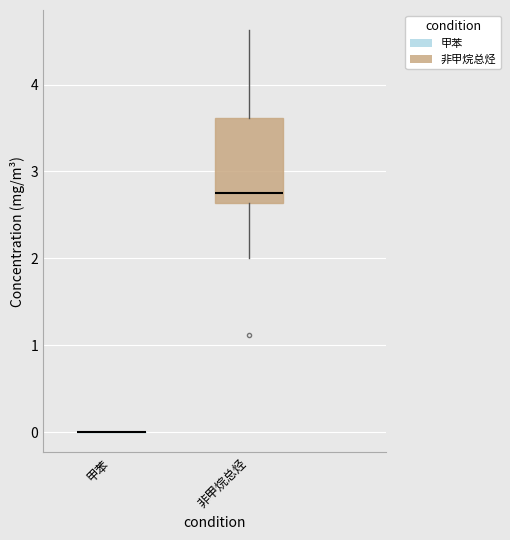

Reading left to right, read every box against the y-axis: the position of its median line, the range the box covers, and the ends of its whiskers. The values are not printed on the chart, so give them approximately, as read against the axis.

甲苯: box collapsed to a line at 0.0, whiskers 0.0 to 0.0
非甲烷总烃: median 2.8, box 2.6 to 3.6, whiskers 2.0 to 4.6